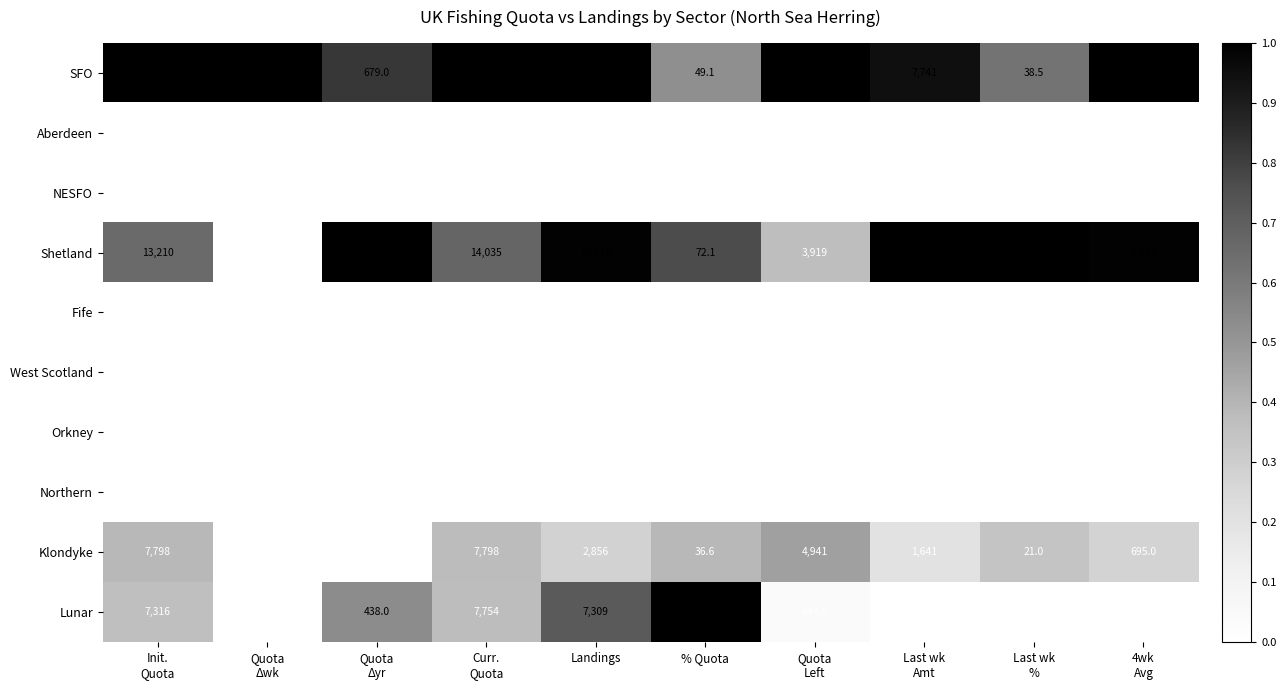

Which series has the widest spread of values?

SFO